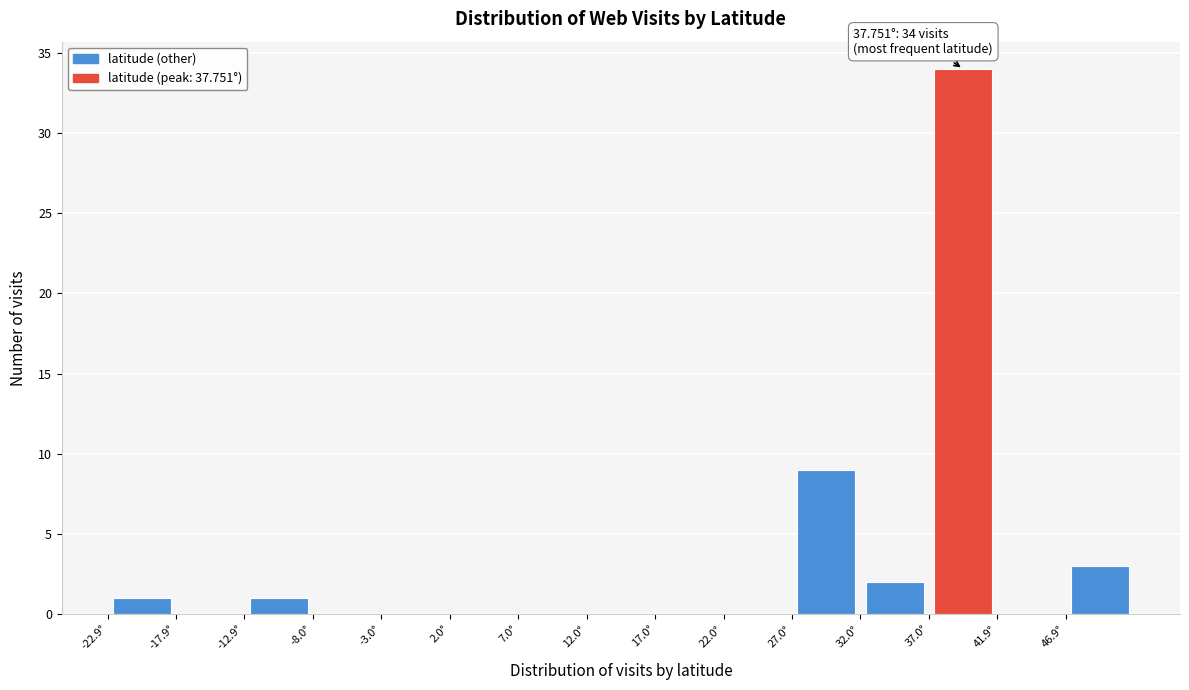

Which range on the x-axis has the tallest bar?

37 to 42